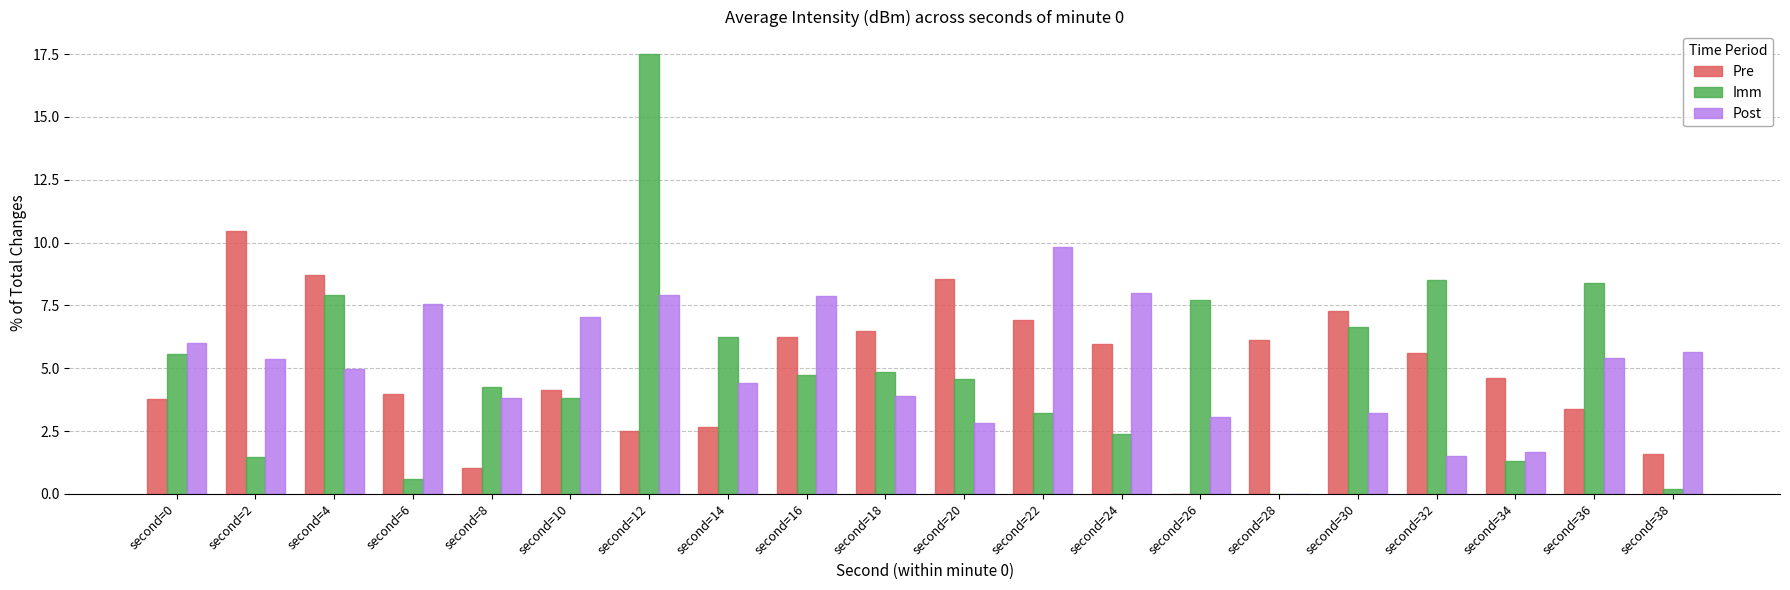

Which series changed the most between second=18 and second=28?

Imm